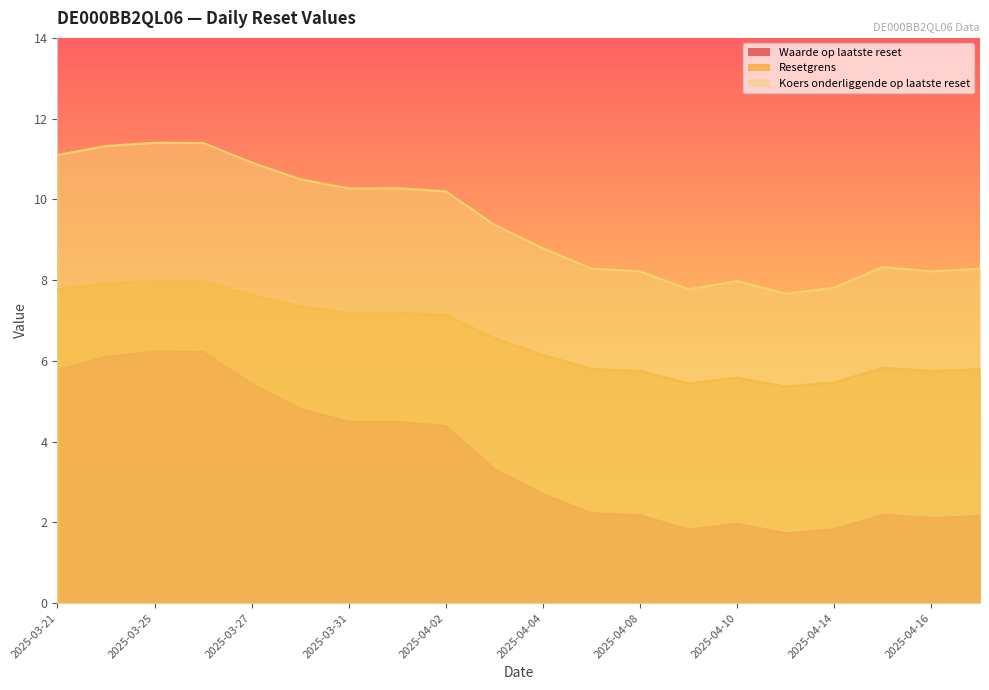

List the series in order of their peak value, lowest first.

Waarde op laatste reset, Resetgrens, Koers onderliggende op laatste reset